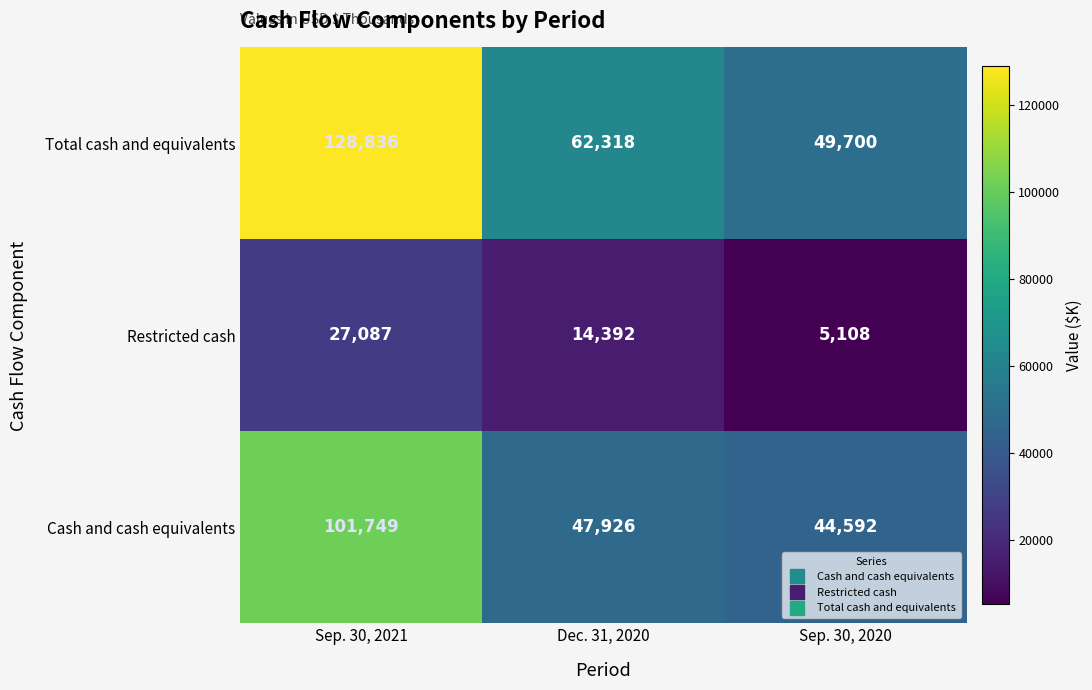

What is the spread (max minus min) of values at Sep. 30, 2021?

101749